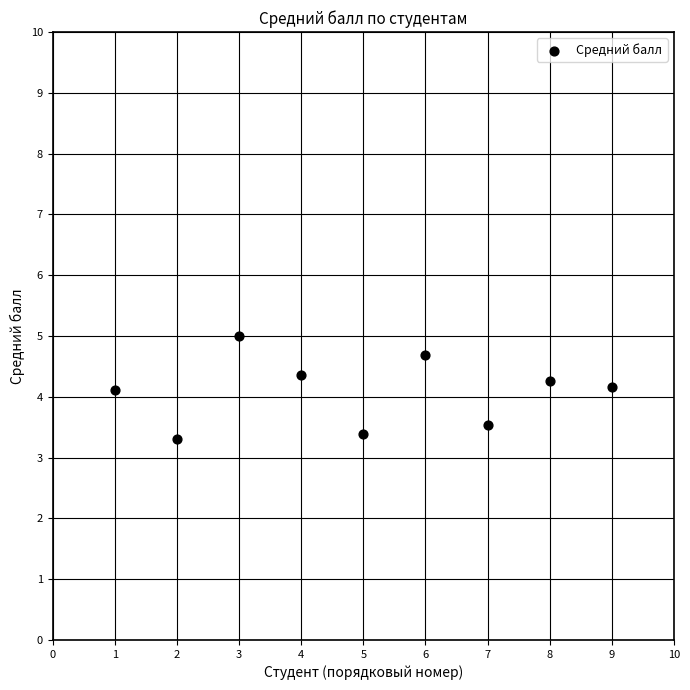

What is the range of Y values (max minus min)?

1.7